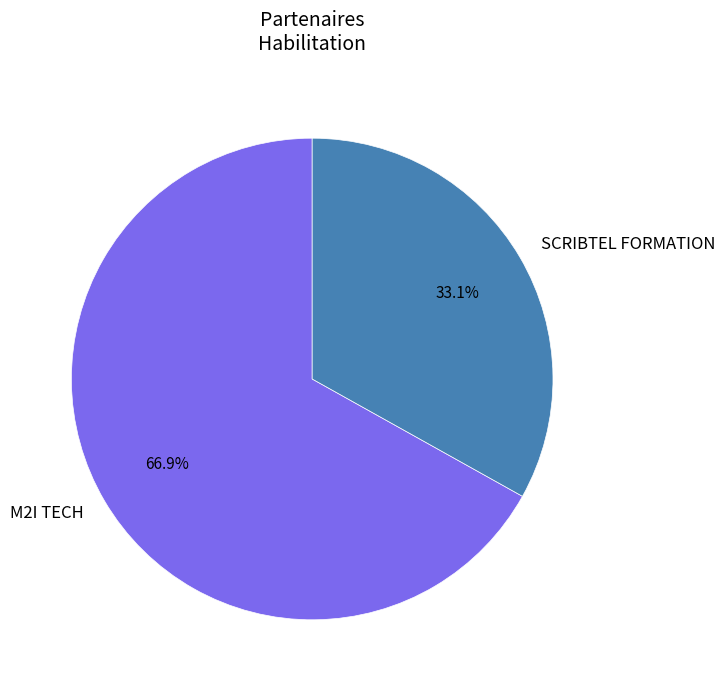

Which category has the biggest portion of the pie?

M2I TECH